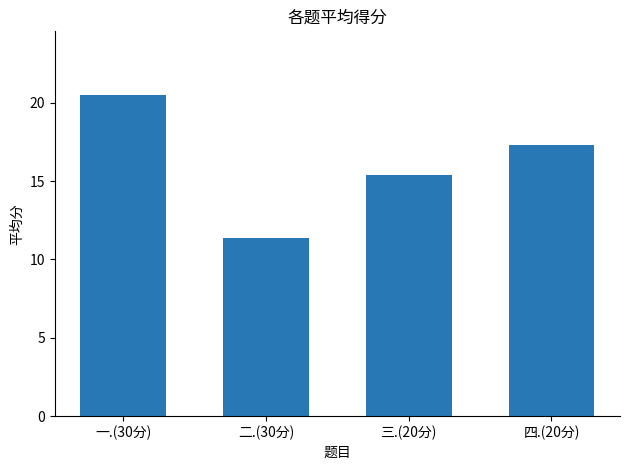

List the labels in order of value, smallest first.

二.(30分), 三.(20分), 四.(20分), 一.(30分)